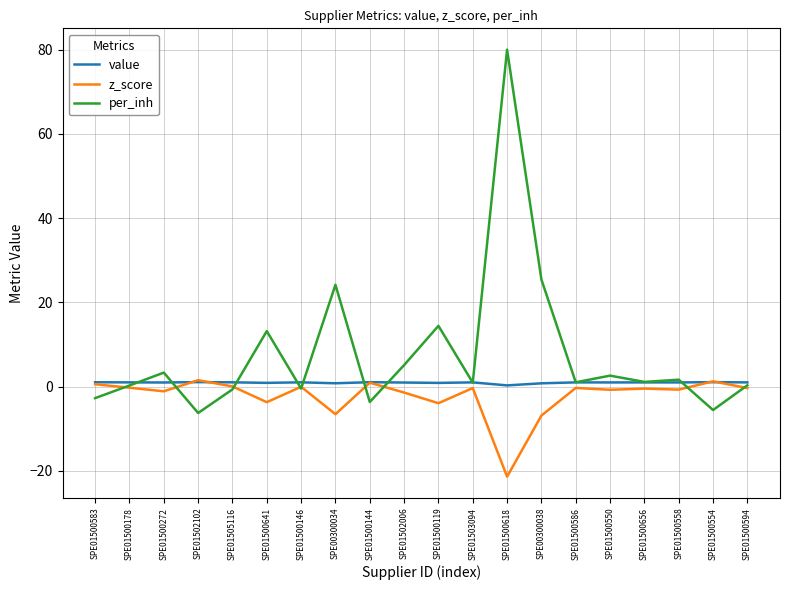

What is the approximate value of per_inh at SPE01500594?

0.3